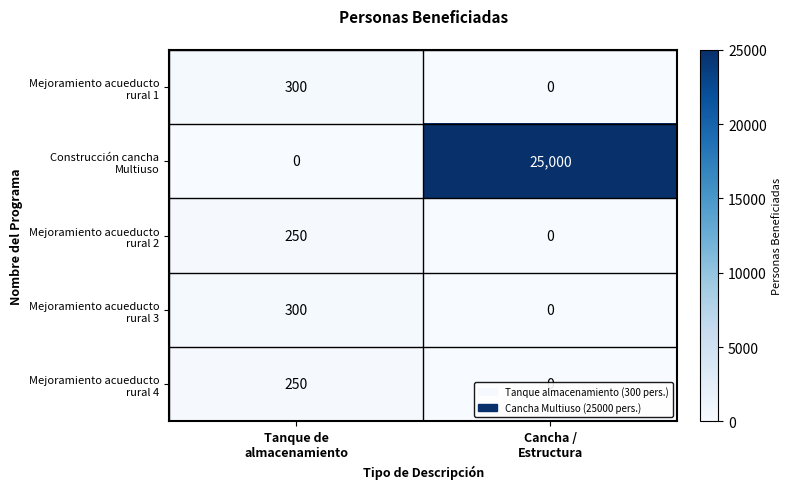

What is the greatest value displayed?

25000